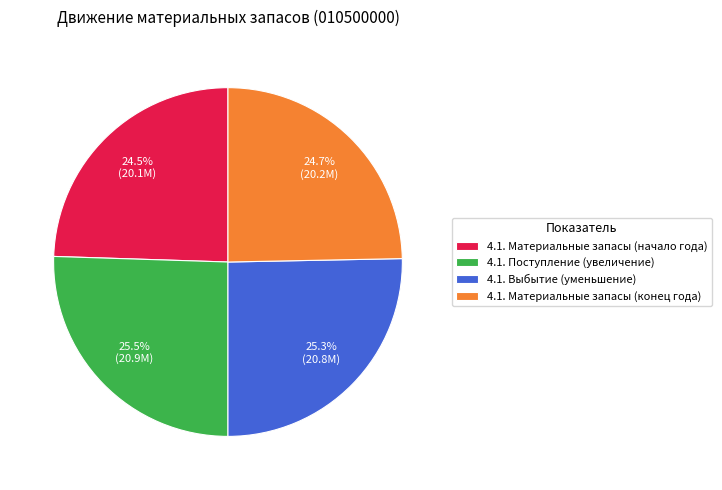

To the nearest percent, what is the average slice percentage?

25%